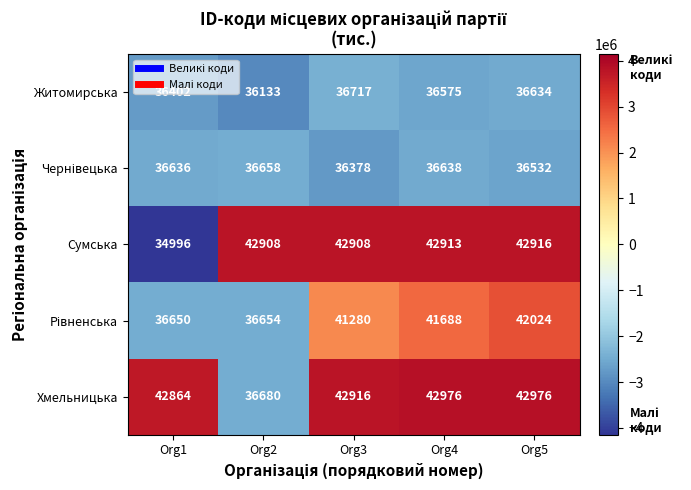

What is the total value across all series at Org5?

201082